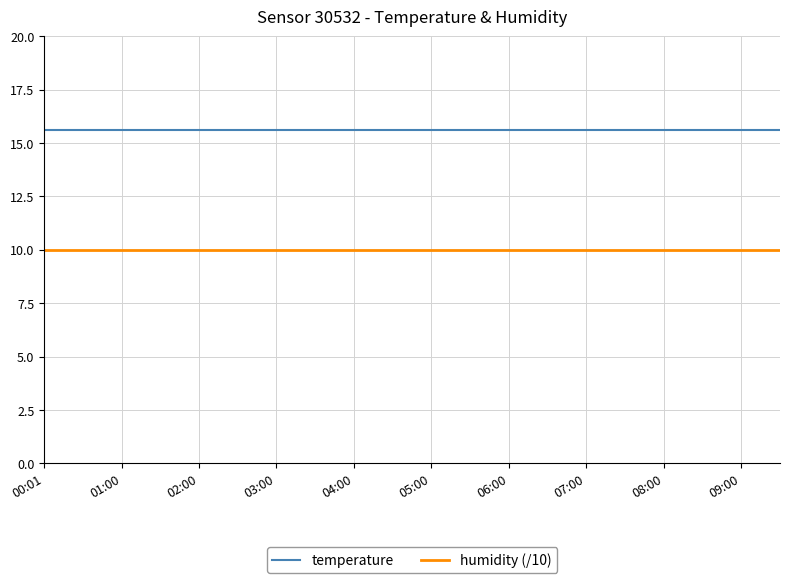

True or false: humidity (/10) and temperature intersect in this chart.

False